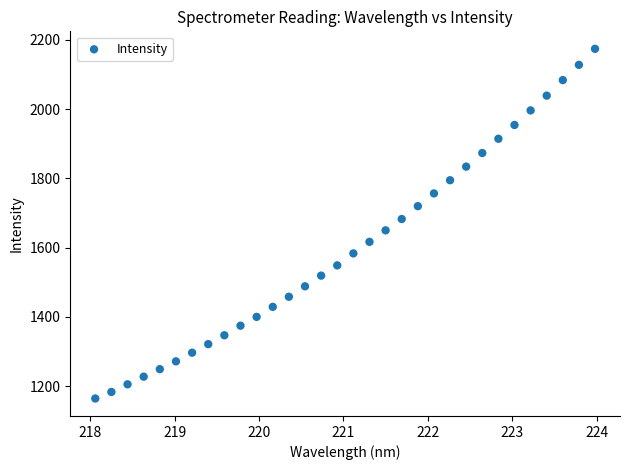

What is the range of Y values (max minus min)?

1009.0